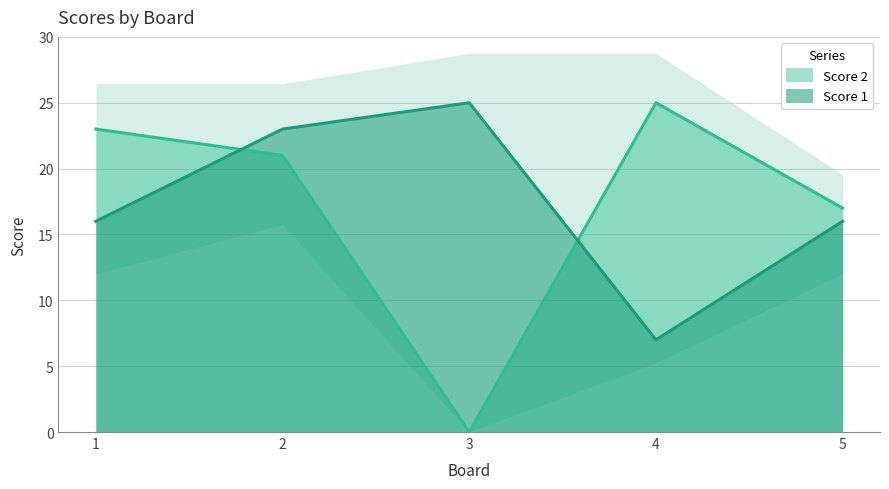

Is it true that Score 1 equals 28 at 5?

False